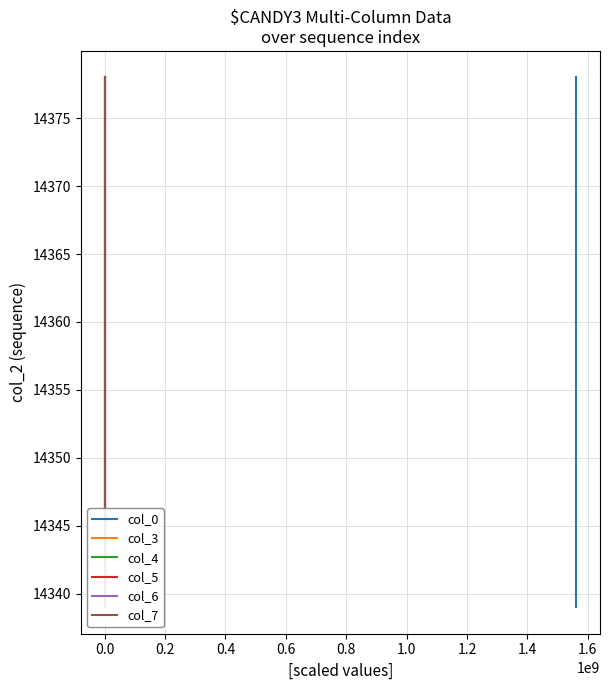

What is the value of the col_7 point at the 31st from the left?

14369